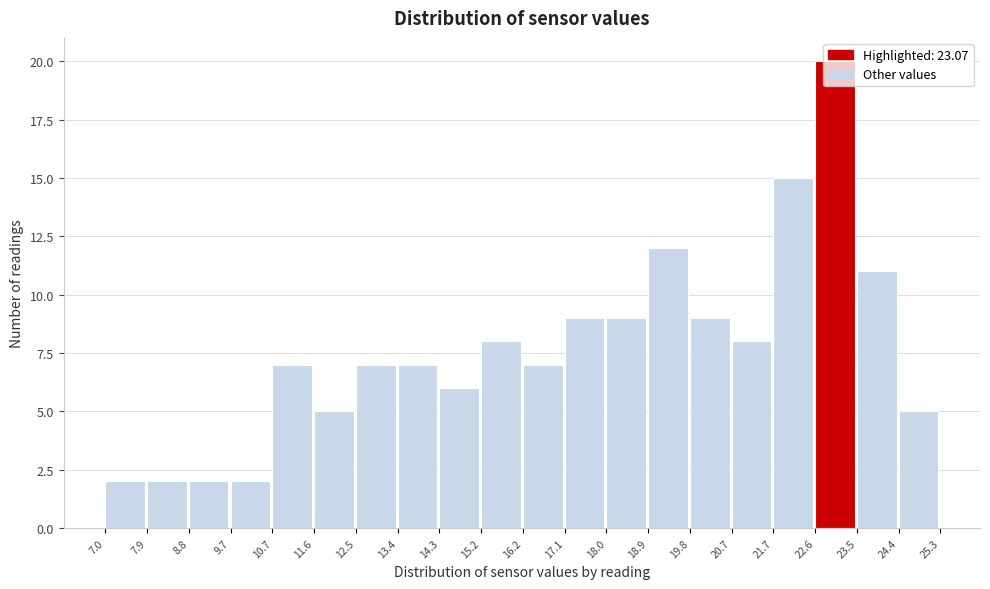

Reading left to right, list every bar in this chart as the range it spans on the x-axis followed by its height. The values are not printed on the chart, so give them approximately, as read against the axis.

7.0 to 7.9: 2
7.9 to 8.8: 2
8.8 to 9.7: 2
9.7 to 10.7: 2
10.7 to 11.6: 7
11.6 to 12.5: 5
12.5 to 13.4: 7
13.4 to 14.3: 7
14.3 to 15.2: 6
15.2 to 16.2: 8
16.2 to 17.1: 7
17.1 to 18.0: 9
18.0 to 18.9: 9
18.9 to 19.8: 12
19.8 to 20.7: 9
20.7 to 21.7: 8
21.7 to 22.6: 15
22.6 to 23.5: 20
23.5 to 24.4: 11
24.4 to 25.3: 5